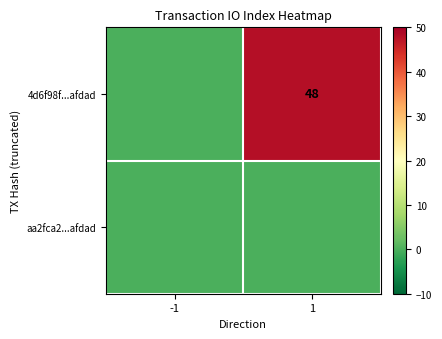

The value of 4d6f98f...afdad at 1 is 48. True or false?

True